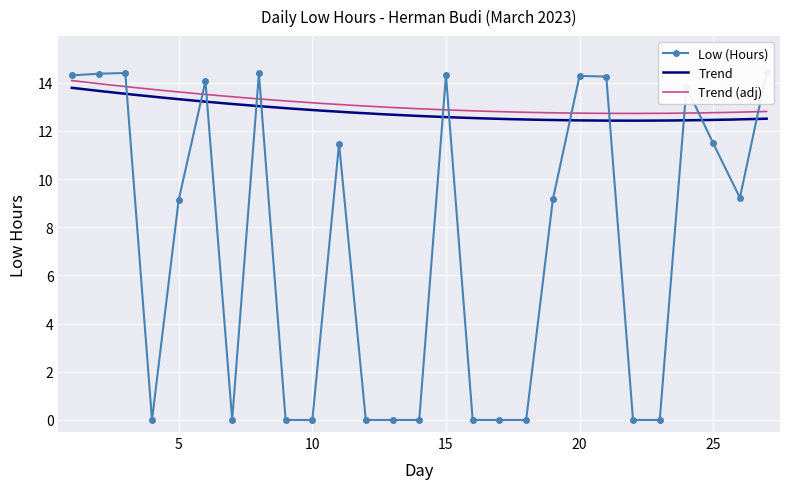

What is the average value?

7.2